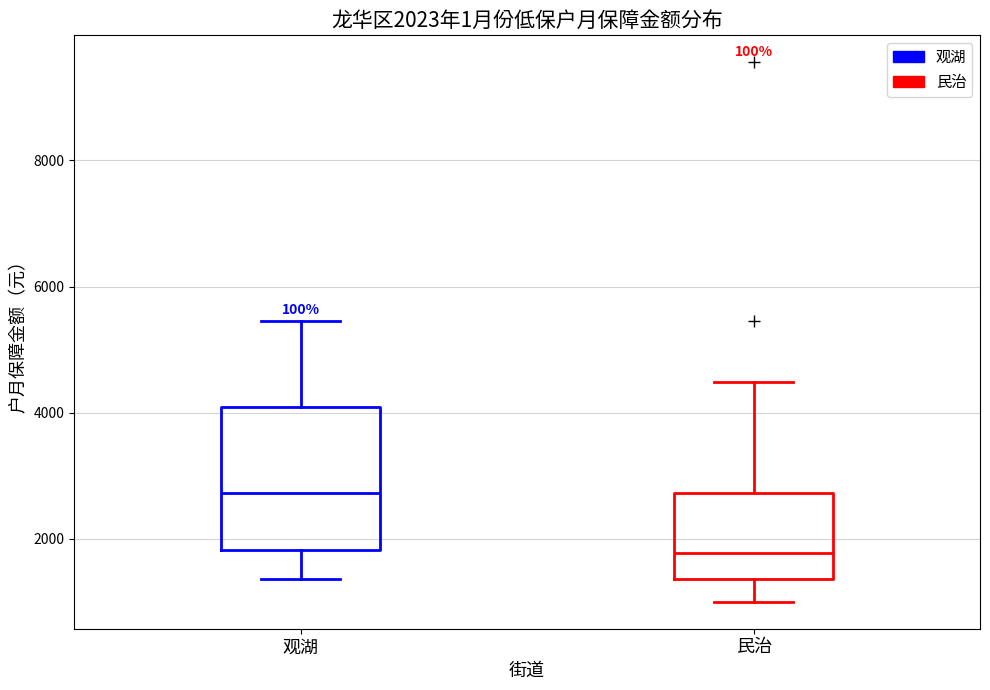

Which box's median line is the lowest?

民治